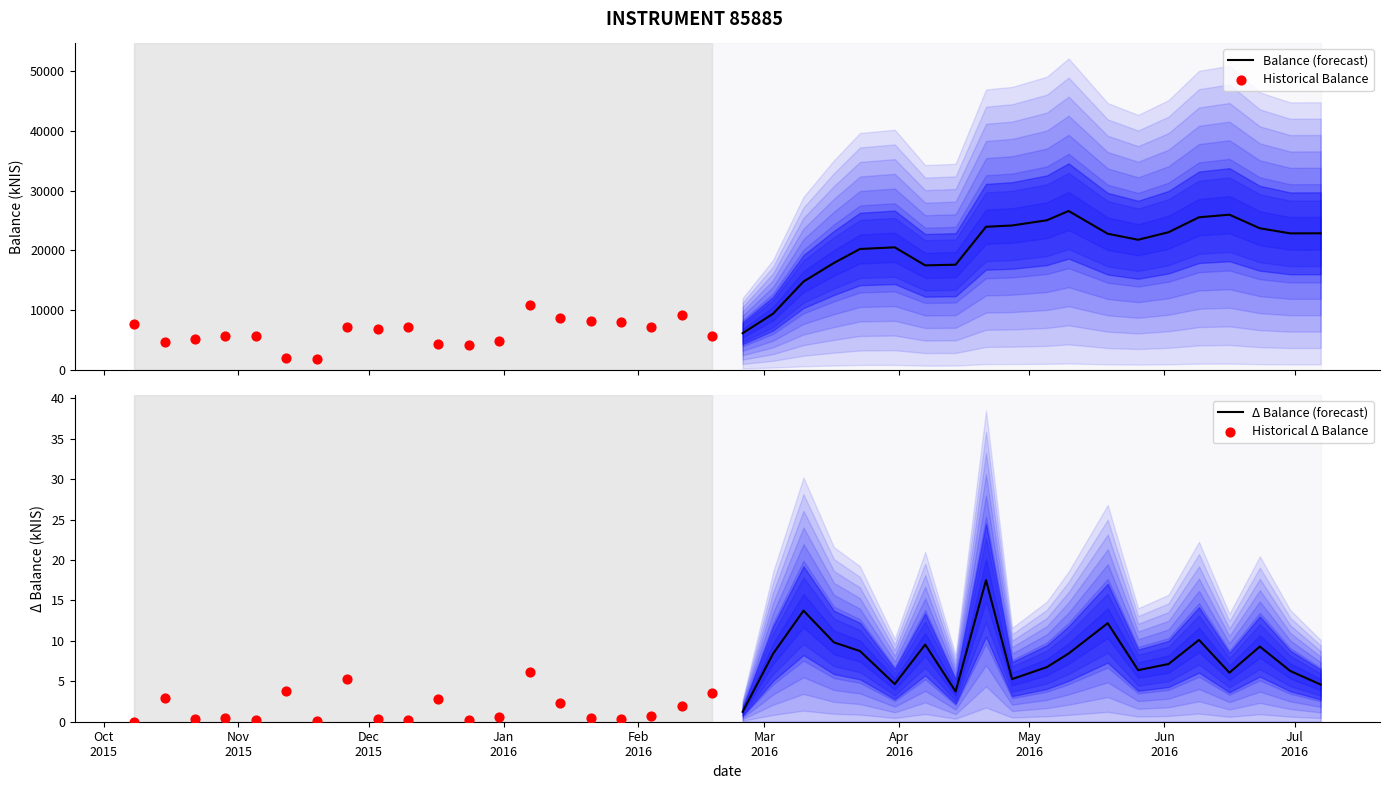

What are all the series names shown in the legend?

Balance (forecast), Historical Balance, Δ Balance (forecast), Historical Δ Balance